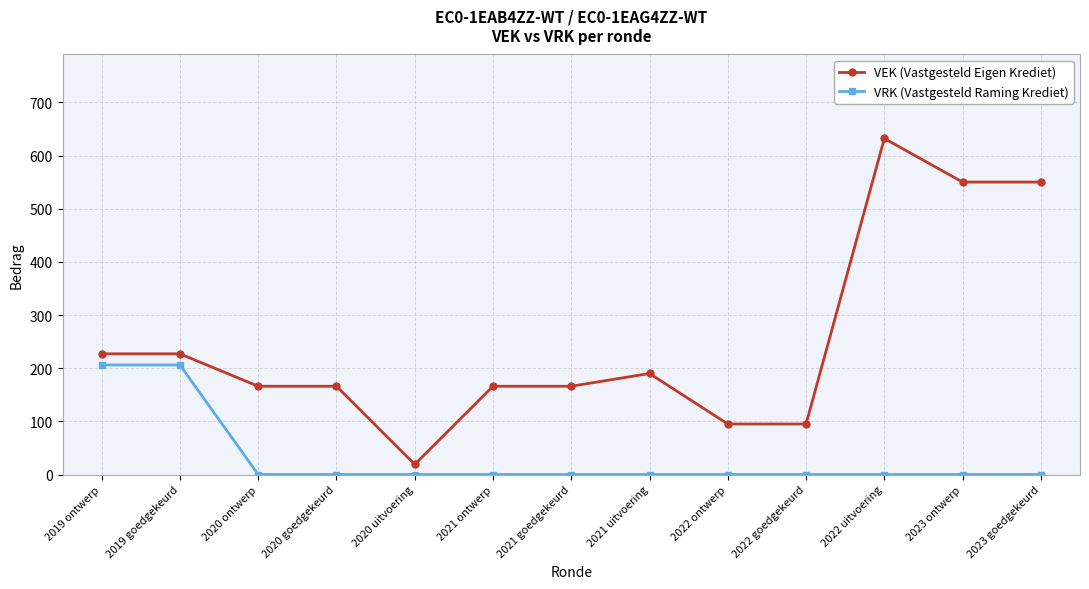

True or false: VRK (Vastgesteld Raming Krediet) and VEK (Vastgesteld Eigen Krediet) cross at least once.

False